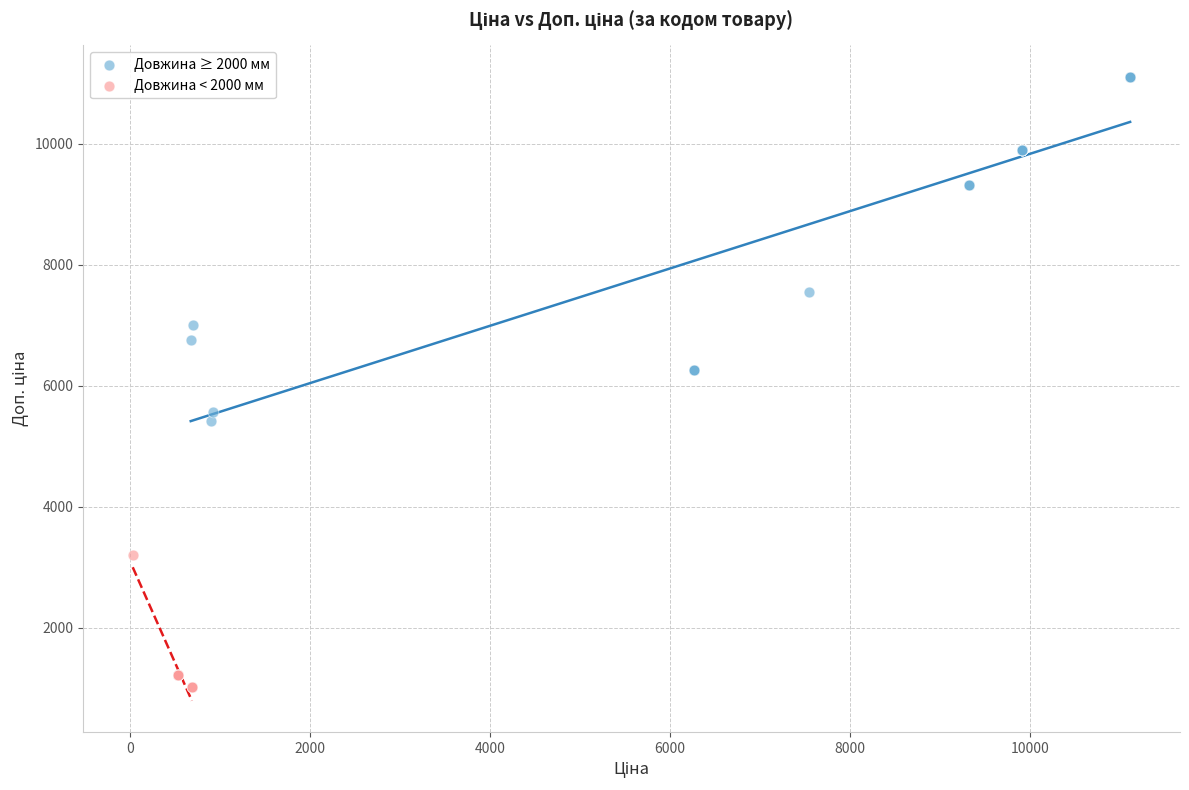

Which series reaches the minimum Y coordinate?

Довжина < 2000 мм